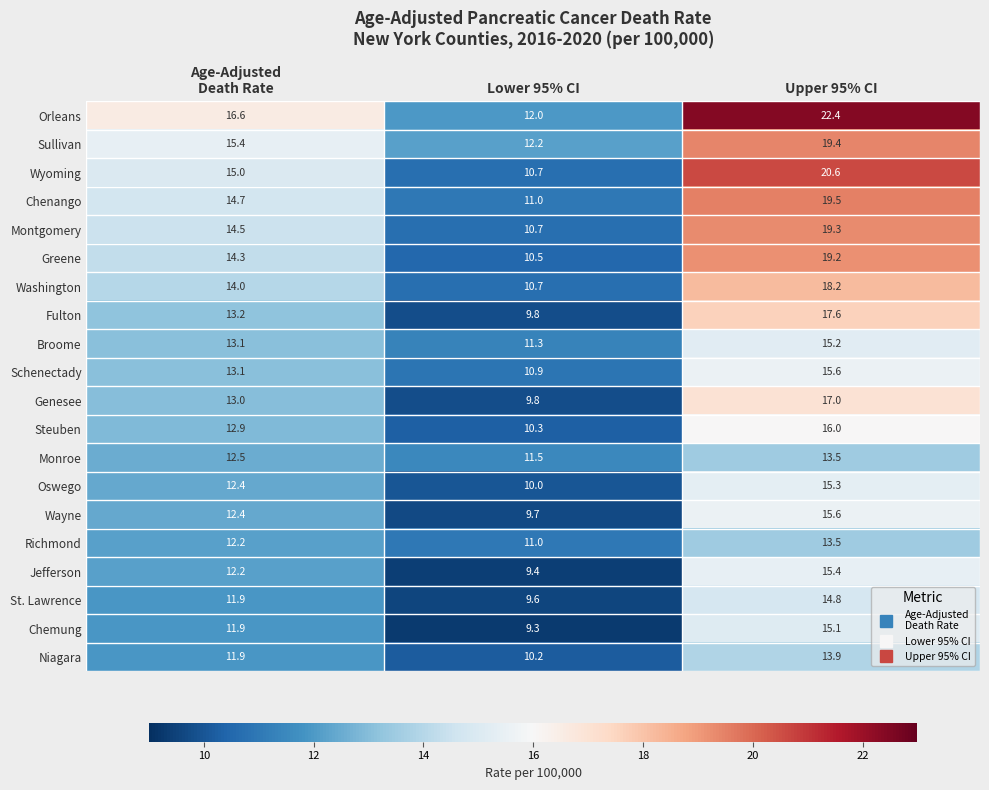

Which series has the widest spread of values?

Orleans